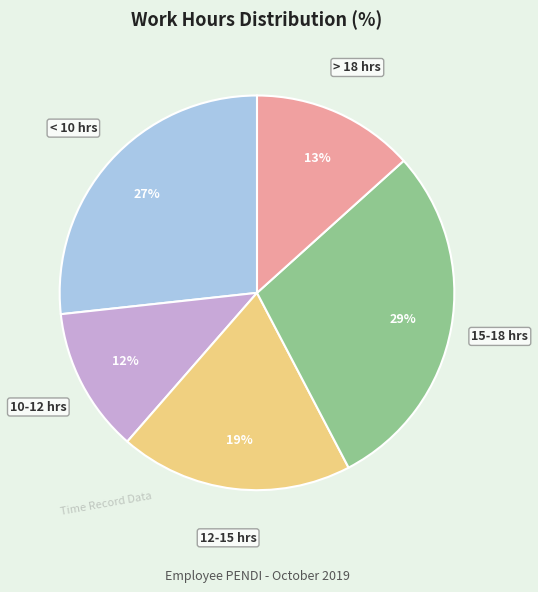

Is it true that 10-12 hrs is 5% of the pie?

False